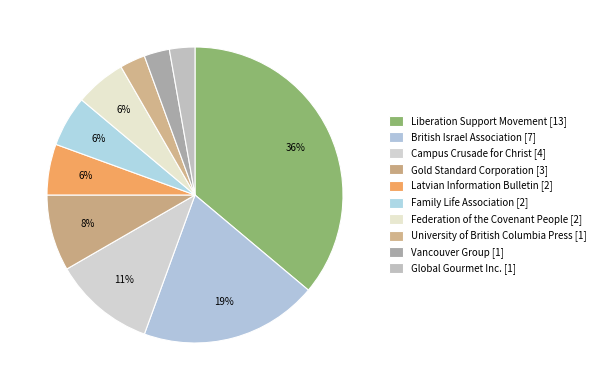

What percentage is the Campus Crusade for Christ [4] slice, to the nearest percent?

11%